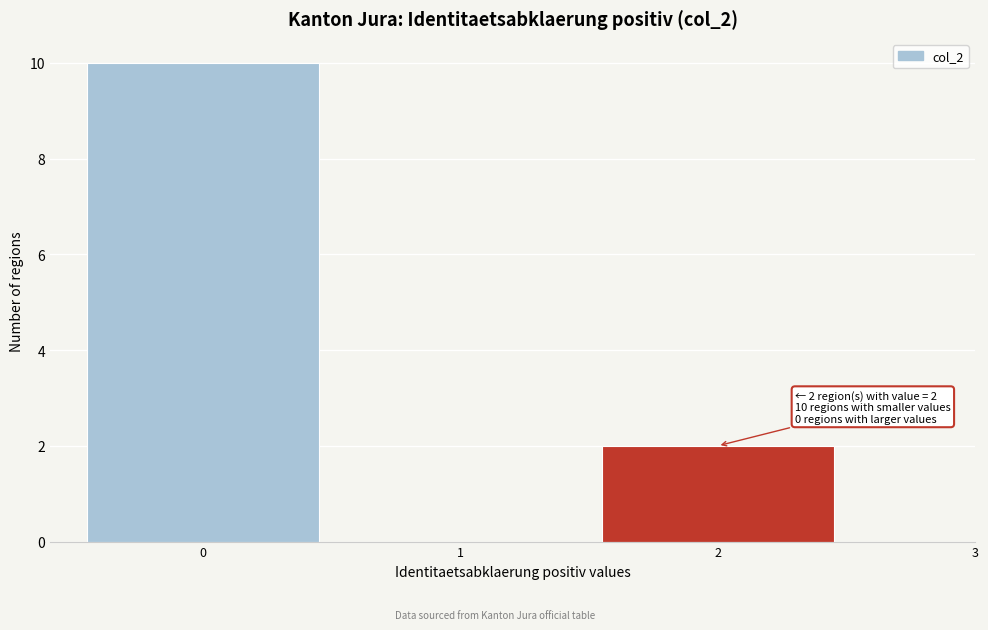

Which range on the x-axis has the tallest bar?

-0.5 to 0.5